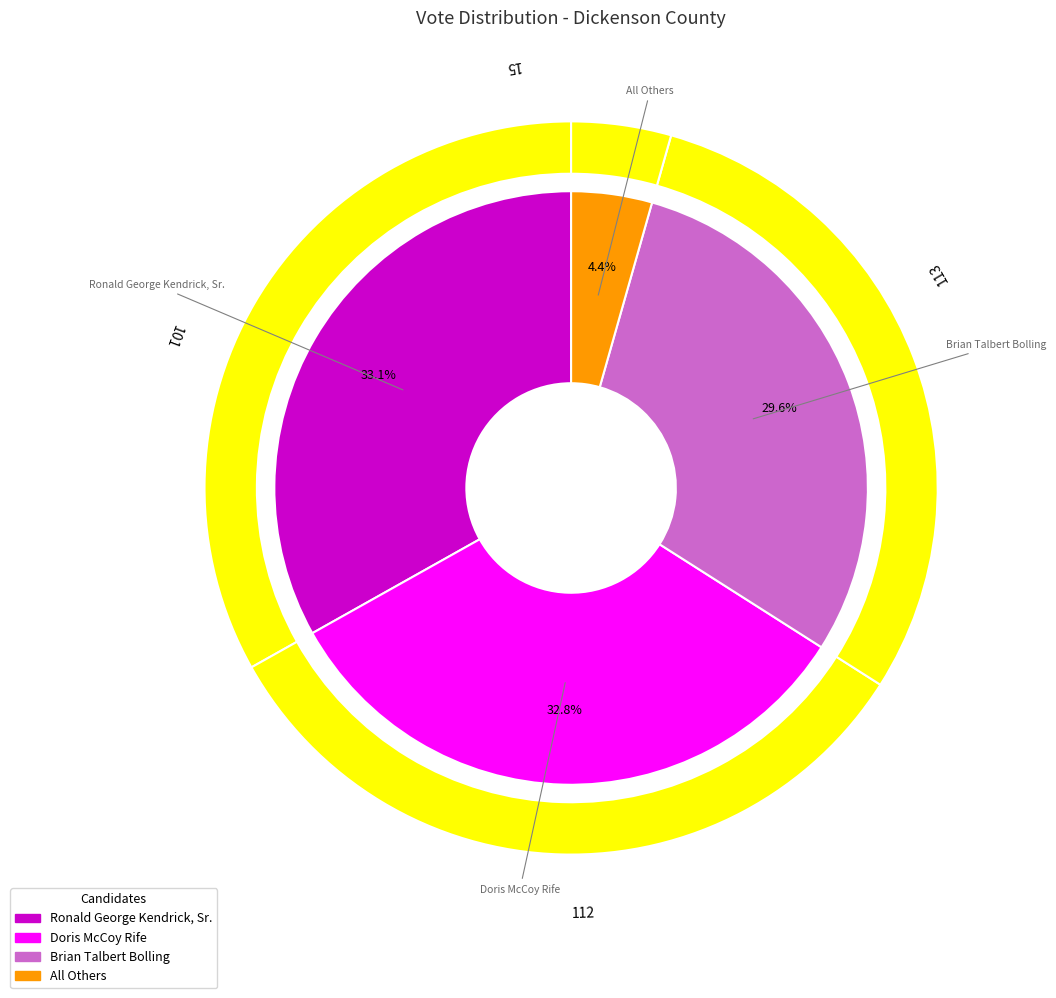

Between Brian Talbert Bolling and Doris McCoy Rife, which is larger?

Doris McCoy Rife